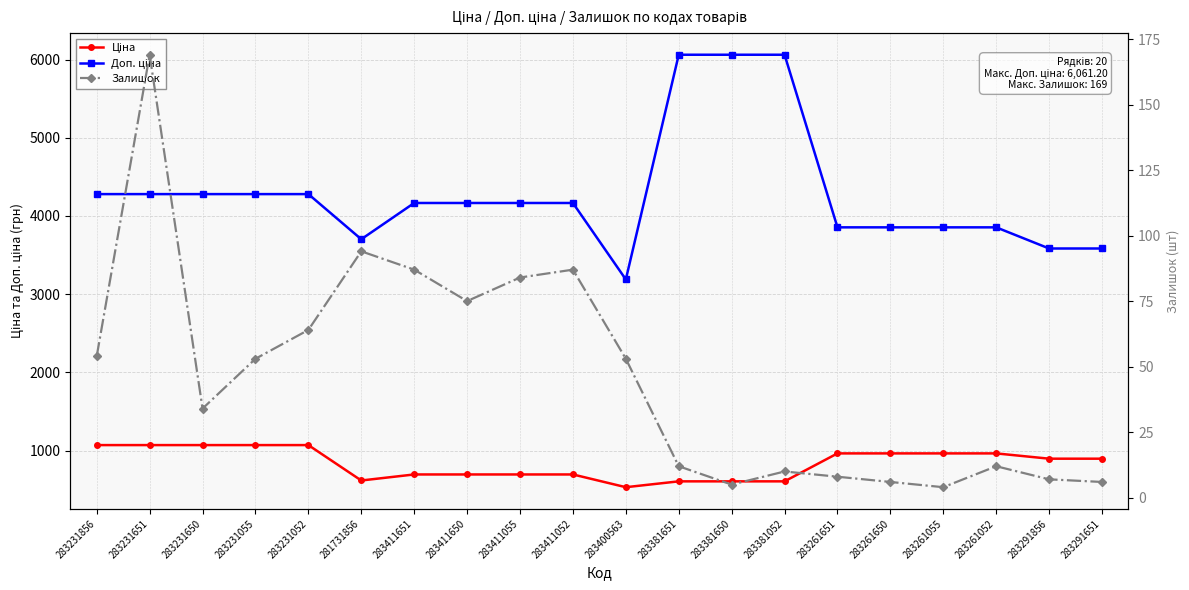

The value of Залишок at 283411052 is 56.4. True or false?

False